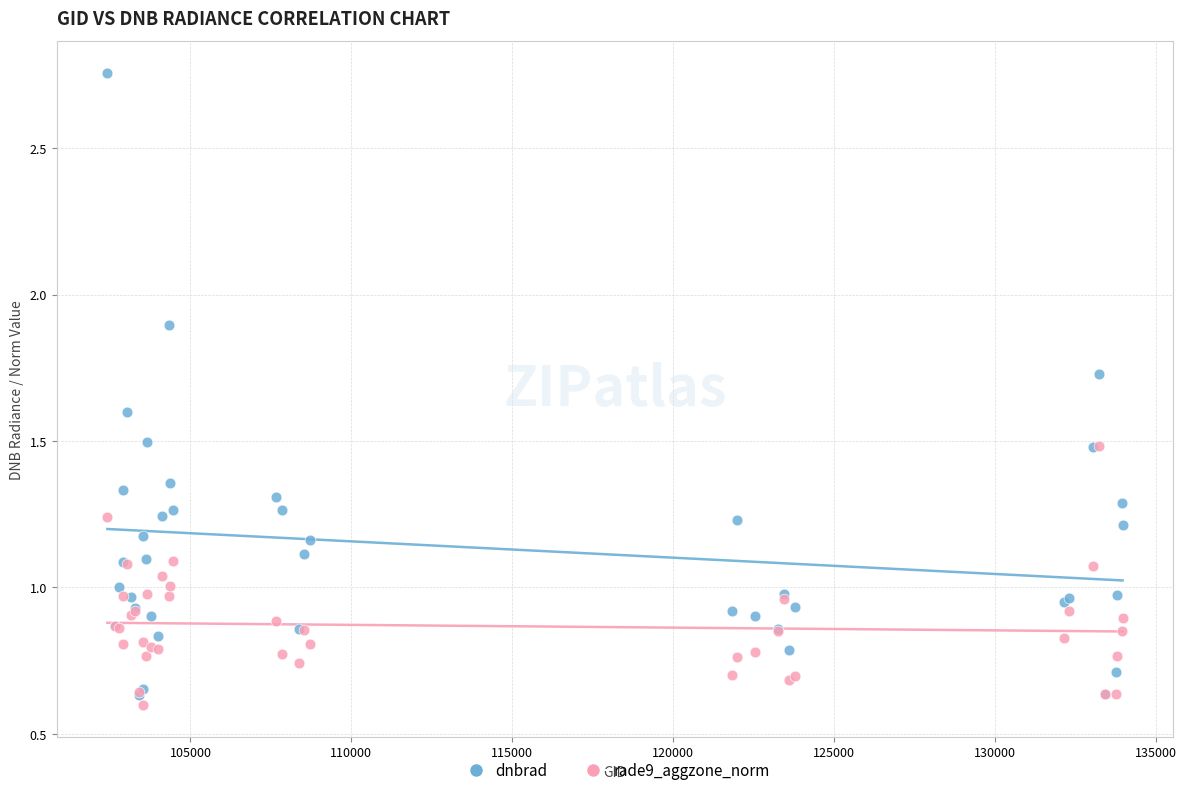

What are all the series names shown in the legend?

dnbrad, rade9_aggzone_norm